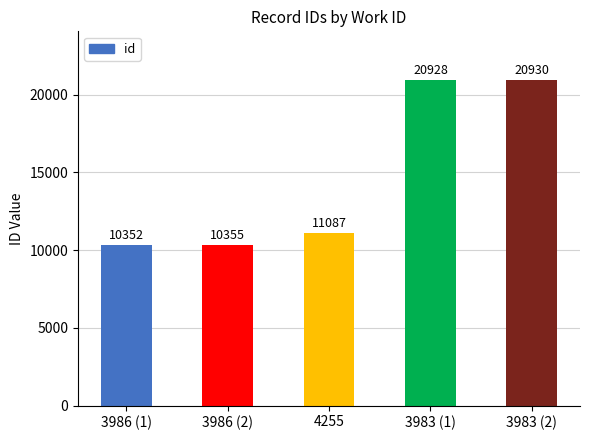

Read the value at 3986 (1).

10352